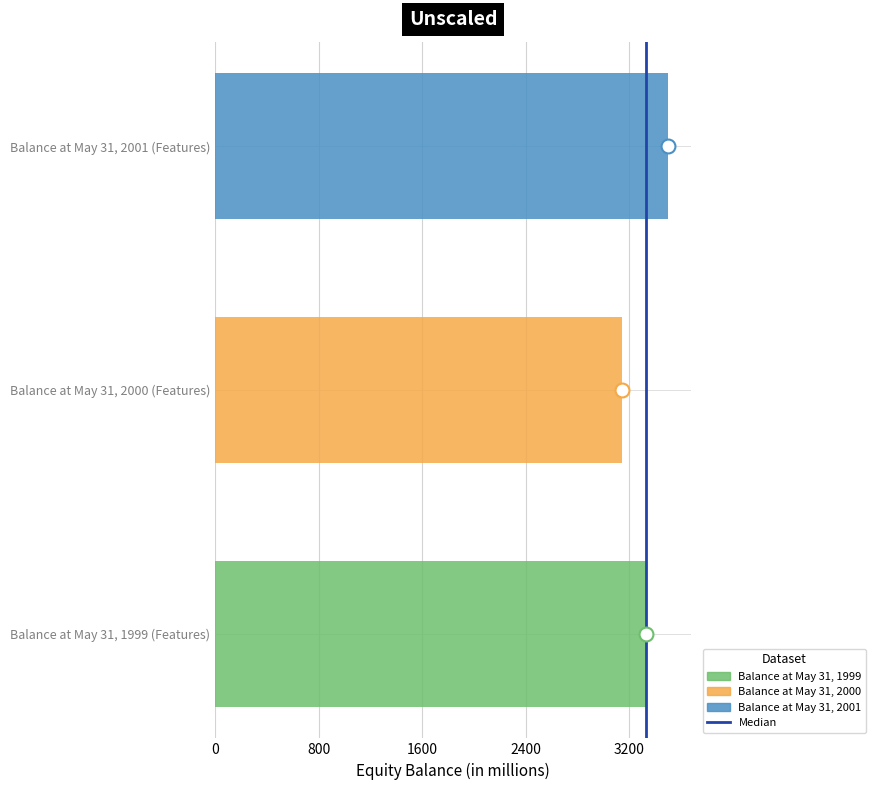

Is it true that Balance at May 31, 2000 equals 1685.4 at Balance at May 31, 2000 (Features)?

False